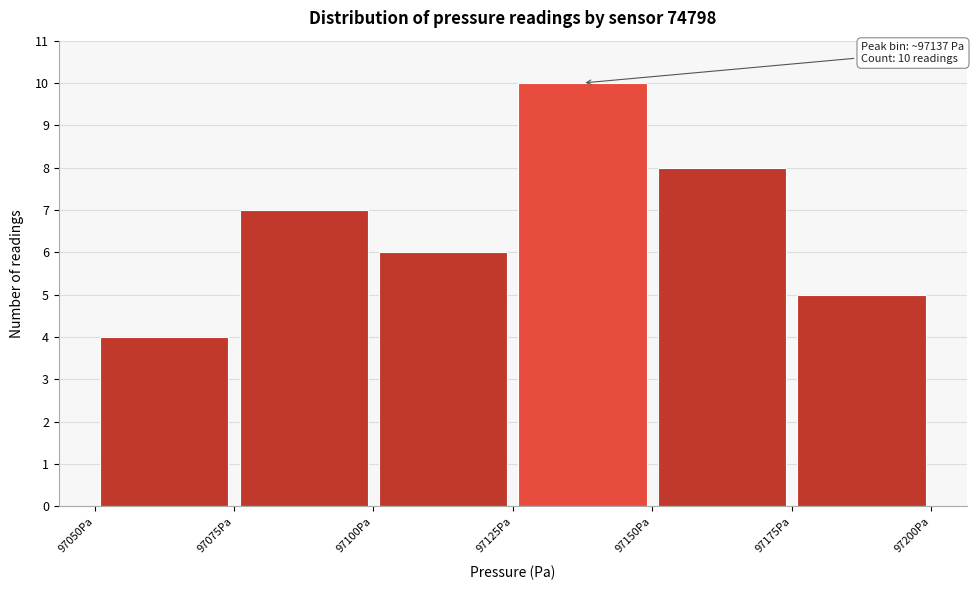

Which range on the x-axis has the tallest bar?

97125 to 97150